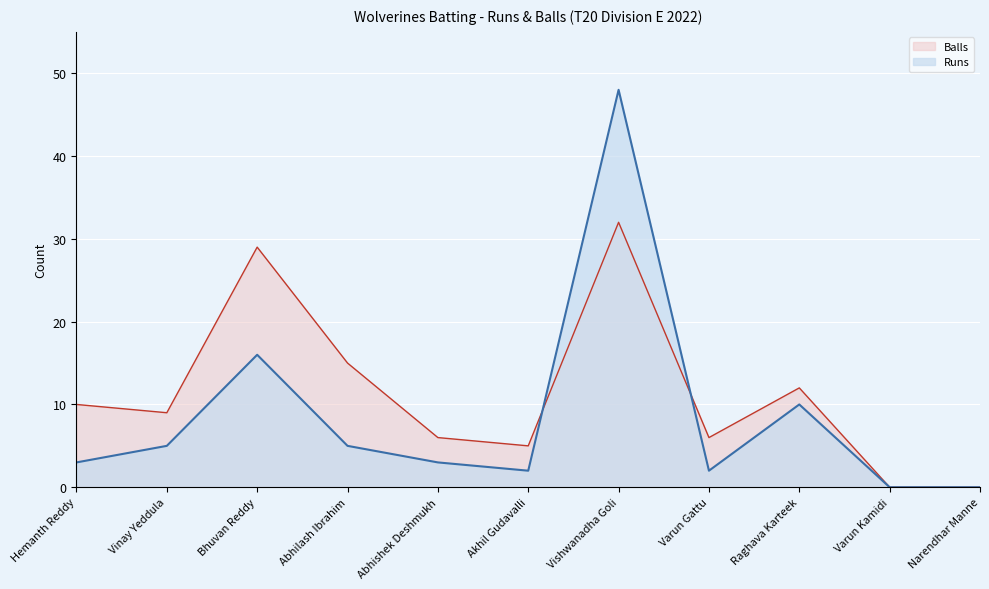

True or false: Balls has more than 0 points higher than both neighbors.

True